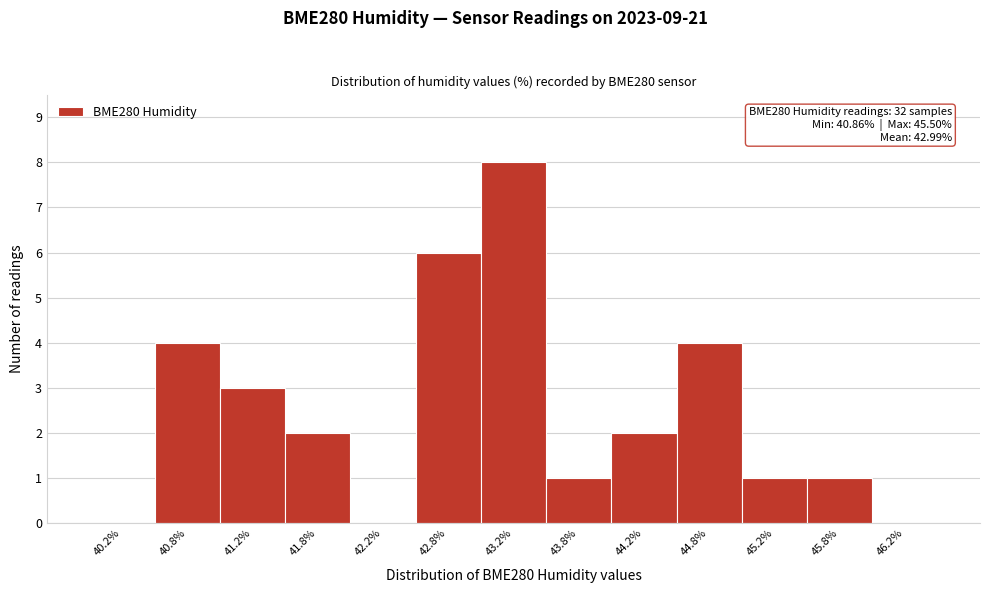

Which range on the x-axis has the tallest bar?

43.0 to 43.5